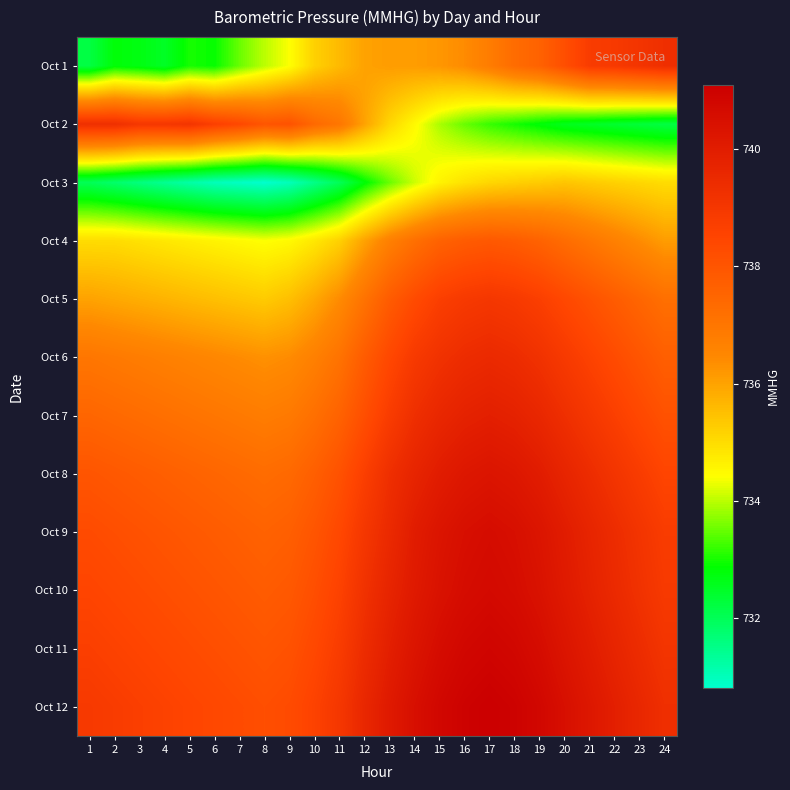

Reading right to left, transcribe all the data shown in this chart.

Oct 1: 24=739.3	23=739.1	22=738.9	21=738.8	20=738.2	19=737.6	18=737.3	17=736.8	16=736.4	15=736.2	14=736.1	13=736.1	12=736.0	11=735.6	10=735.2	9=734.4	8=734.0	7=733.5	6=732.9	5=733.0	4=732.5	3=732.7	2=732.8	1=732.2
Oct 2: 24=732.2	23=732.3	22=732.4	21=732.5	20=732.6	19=732.8	18=733.0	17=733.2	16=733.5	15=733.9	14=734.5	13=735.1	12=736.0	11=737.0	10=737.4	9=738.1	8=738.0	7=738.4	6=738.7	5=739.1	4=739.0	3=739.0	2=739.3	1=739.3
Oct 3: 24=735.0	23=735.1	22=735.2	21=735.3	20=735.4	19=735.3	18=735.2	17=735.1	16=734.9	15=734.6	14=734.1	13=733.5	12=732.8	11=732.0	10=731.5	9=731.0	8=730.8	7=730.9	6=731.0	5=731.2	4=731.4	3=731.6	2=731.8	1=732.0
Oct 4: 24=736.1	23=736.4	22=736.7	21=737.0	20=737.3	19=737.6	18=737.8	17=737.9	16=737.8	15=737.6	14=737.2	13=736.7	12=736.0	11=735.2	10=734.8	9=734.5	8=734.4	7=734.5	6=734.6	5=734.7	4=734.8	3=734.9	2=735.0	1=735.0
Oct 5: 24=737.2	23=737.5	22=737.8	21=738.1	20=738.4	19=738.7	18=738.9	17=739.0	16=738.9	15=738.7	14=738.3	13=737.8	12=737.1	11=736.4	10=735.9	9=735.5	8=735.3	7=735.4	6=735.5	5=735.6	4=735.7	3=735.8	2=735.9	1=736.0
Oct 6: 24=737.7	23=738.0	22=738.3	21=738.6	20=738.9	19=739.2	18=739.4	17=739.5	16=739.4	15=739.2	14=738.9	13=738.4	12=737.8	11=737.1	10=736.7	9=736.4	8=736.3	7=736.4	6=736.5	5=736.6	4=736.7	3=736.8	2=736.9	1=737.0
Oct 7: 24=738.1	23=738.4	22=738.7	21=739.0	20=739.3	19=739.6	18=739.8	17=739.9	16=739.8	15=739.6	14=739.3	13=738.8	12=738.2	11=737.6	10=737.2	9=736.9	8=736.8	7=736.9	6=737.0	5=737.1	4=737.2	3=737.3	2=737.4	1=737.5
Oct 8: 24=738.5	23=738.8	22=739.1	21=739.4	20=739.7	19=740.0	18=740.2	17=740.3	16=740.2	15=740.0	14=739.7	13=739.3	12=738.7	11=738.1	10=737.7	9=737.4	8=737.3	7=737.4	6=737.5	5=737.6	4=737.7	3=737.8	2=737.9	1=738.0
Oct 9: 24=738.8	23=739.1	22=739.4	21=739.7	20=740.0	19=740.3	18=740.5	17=740.6	16=740.5	15=740.3	14=740.0	13=739.5	12=739.0	11=738.4	10=738.0	9=737.7	8=737.6	7=737.7	6=737.8	5=737.9	4=738.0	3=738.1	2=738.2	1=738.3
Oct 10: 24=738.9	23=739.2	22=739.5	21=739.8	20=740.1	19=740.4	18=740.6	17=740.7	16=740.6	15=740.4	14=740.1	13=739.7	12=739.2	11=738.6	10=738.2	9=737.9	8=737.8	7=737.9	6=738.0	5=738.1	4=738.2	3=738.3	2=738.4	1=738.5
Oct 11: 24=739.1	23=739.4	22=739.7	21=740.0	20=740.3	19=740.6	18=740.8	17=740.9	16=740.8	15=740.6	14=740.3	13=739.9	12=739.4	11=738.8	10=738.4	9=738.1	8=738.0	7=738.1	6=738.2	5=738.3	4=738.4	3=738.5	2=738.6	1=738.7
Oct 12: 24=739.3	23=739.6	22=739.9	21=740.2	20=740.5	19=740.8	18=741.0	17=741.1	16=741.0	15=740.8	14=740.5	13=740.1	12=739.6	11=739.0	10=738.6	9=738.3	8=738.2	7=738.3	6=738.4	5=738.5	4=738.6	3=738.7	2=738.8	1=738.9